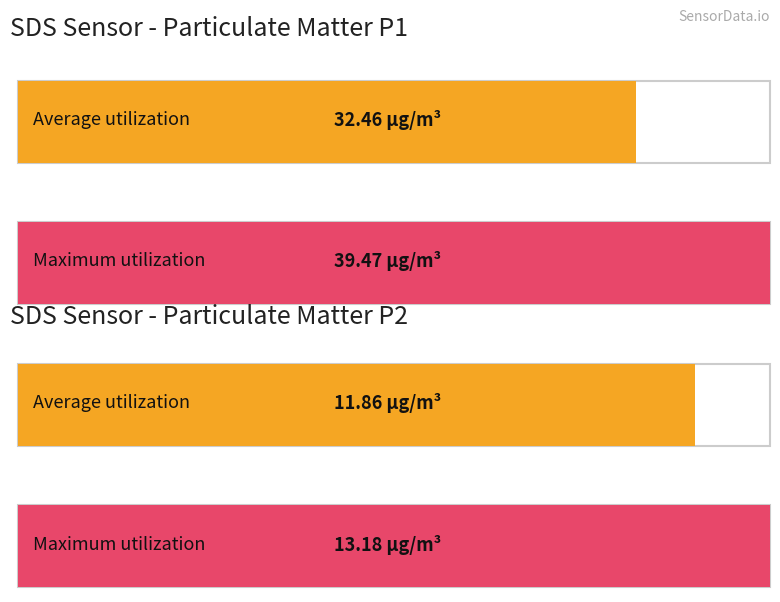

List the series in order of their overall mean, lowest first.

SDS_P2, SDS_P1